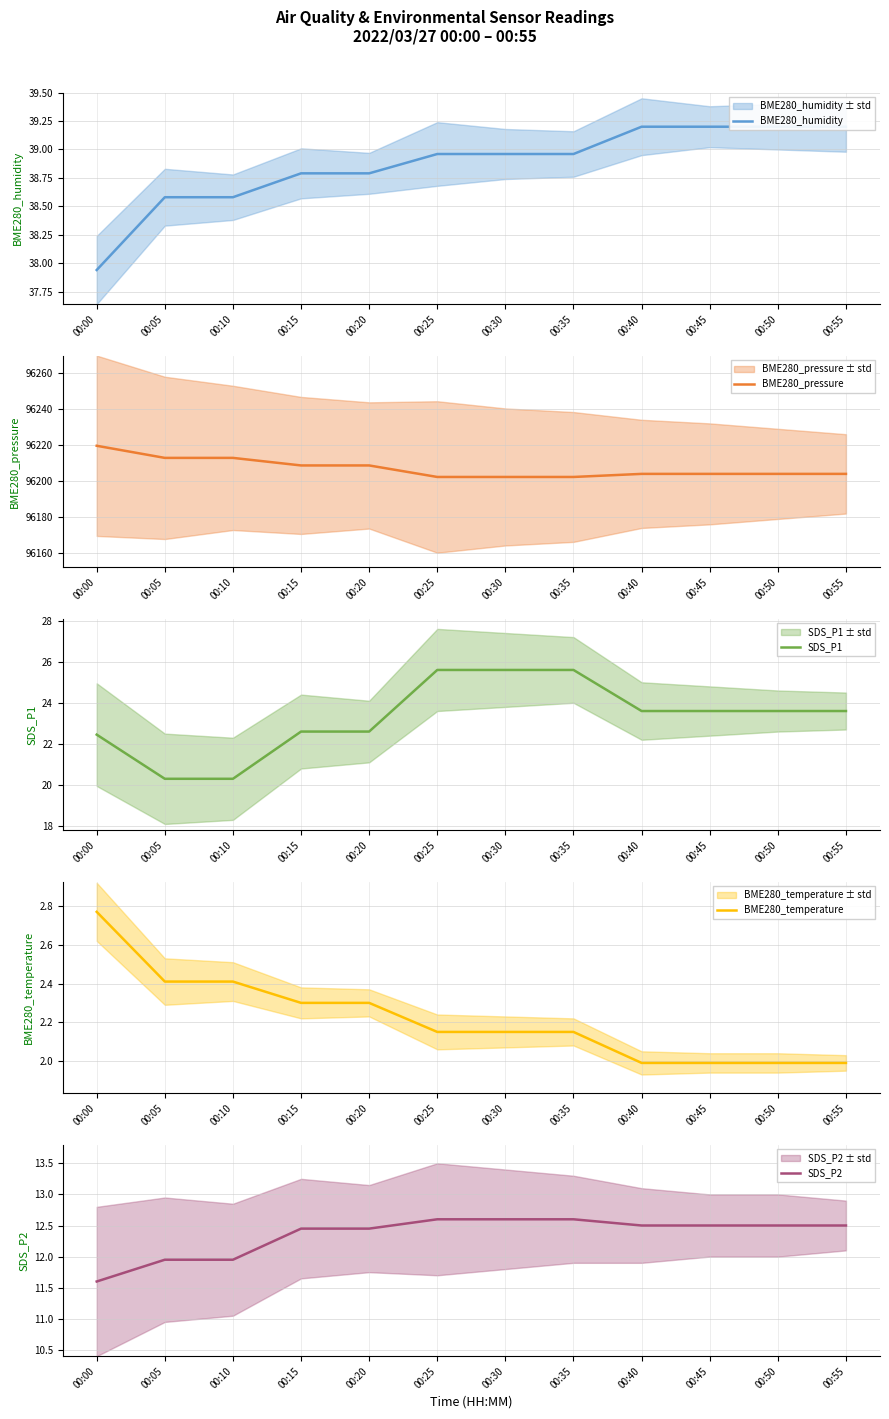

Reading left to right, what are all the values shown in this chart?

BME280_humidity: 00:00=37.9	00:05=38.6	00:10=38.6	00:15=38.8	00:20=38.8	00:25=39.0	00:30=39.0	00:35=39.0	00:40=39.2	00:45=39.2	00:50=39.2	00:55=39.2
BME280_pressure: 00:00=96219.6	00:05=96212.8	00:10=96212.8	00:15=96208.6	00:20=96208.6	00:25=96202.3	00:30=96202.3	00:35=96202.3	00:40=96204.0	00:45=96204.0	00:50=96204.0	00:55=96204.0
SDS_P1: 00:00=22.4	00:05=20.3	00:10=20.3	00:15=22.6	00:20=22.6	00:25=25.6	00:30=25.6	00:35=25.6	00:40=23.6	00:45=23.6	00:50=23.6	00:55=23.6
BME280_temperature: 00:00=2.8	00:05=2.4	00:10=2.4	00:15=2.3	00:20=2.3	00:25=2.1	00:30=2.1	00:35=2.1	00:40=2.0	00:45=2.0	00:50=2.0	00:55=2.0
SDS_P2: 00:00=11.6	00:05=11.9	00:10=11.9	00:15=12.4	00:20=12.4	00:25=12.6	00:30=12.6	00:35=12.6	00:40=12.5	00:45=12.5	00:50=12.5	00:55=12.5